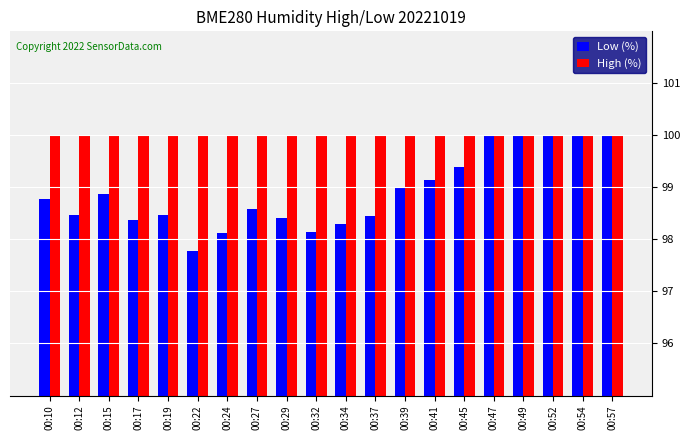

Which series has the largest range (max minus min)?

Low (%)